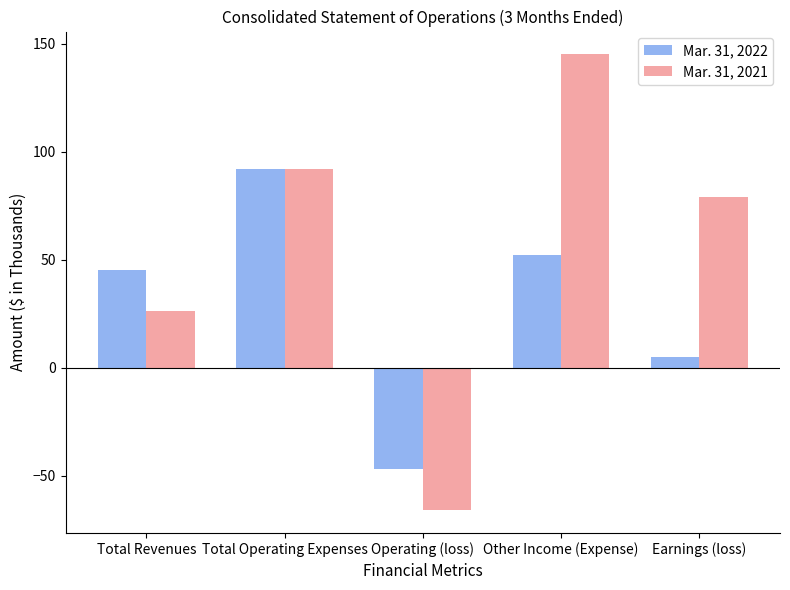

What is the total value across all series at Total Operating Expenses?

184